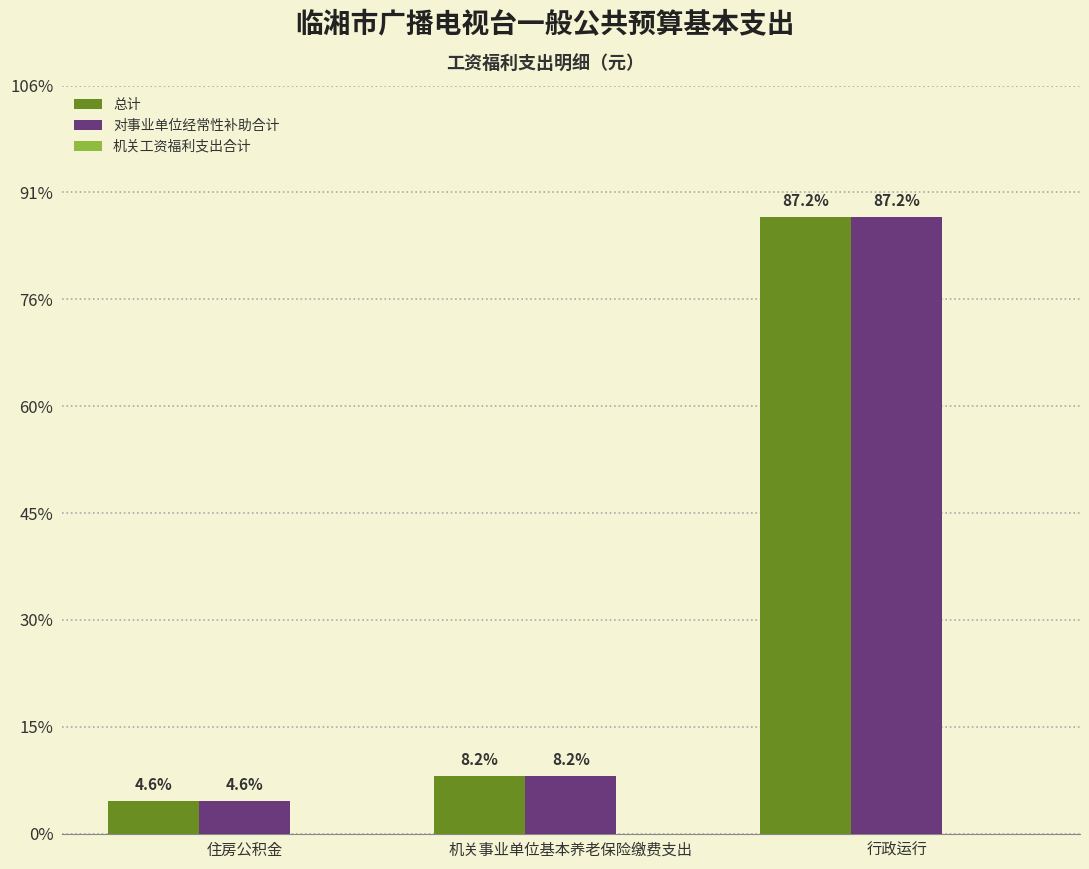

Rank the series by their maximum value, from highest to lowest.

总计, 对事业单位经常性补助合计, 机关工资福利支出合计